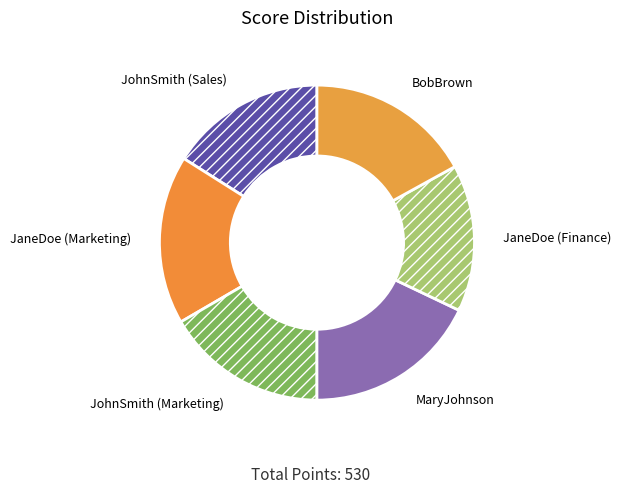

Approximately how many times larger is the value at JaneDoe (Marketing) compared to JohnSmith (Sales)?

1.1